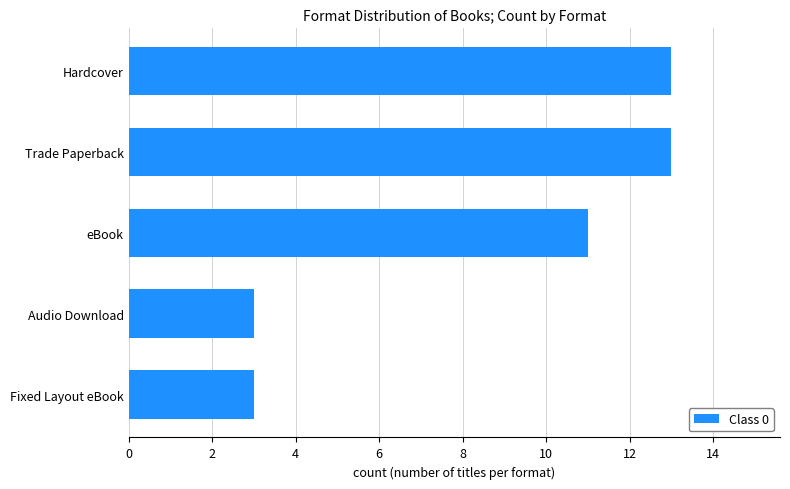

What is the difference between the maximum and minimum values?

10